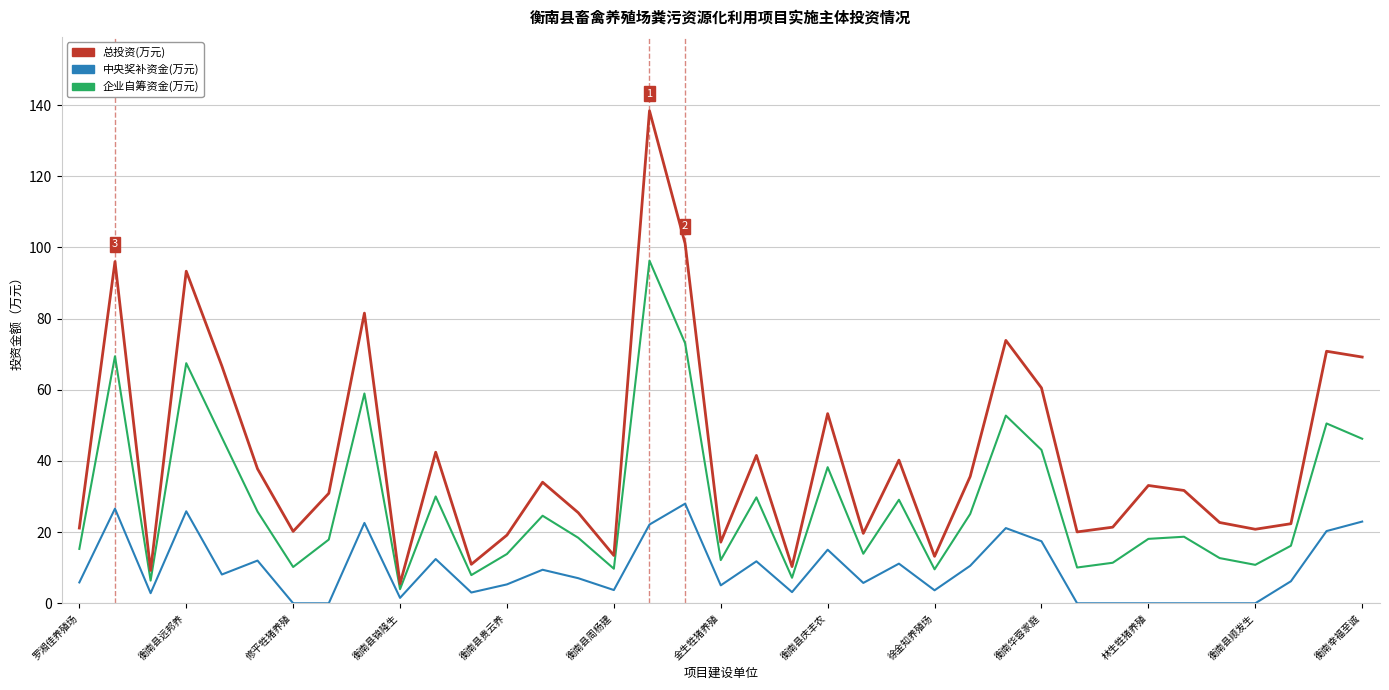

Which series has the largest range (max minus min)?

总投资(万元)